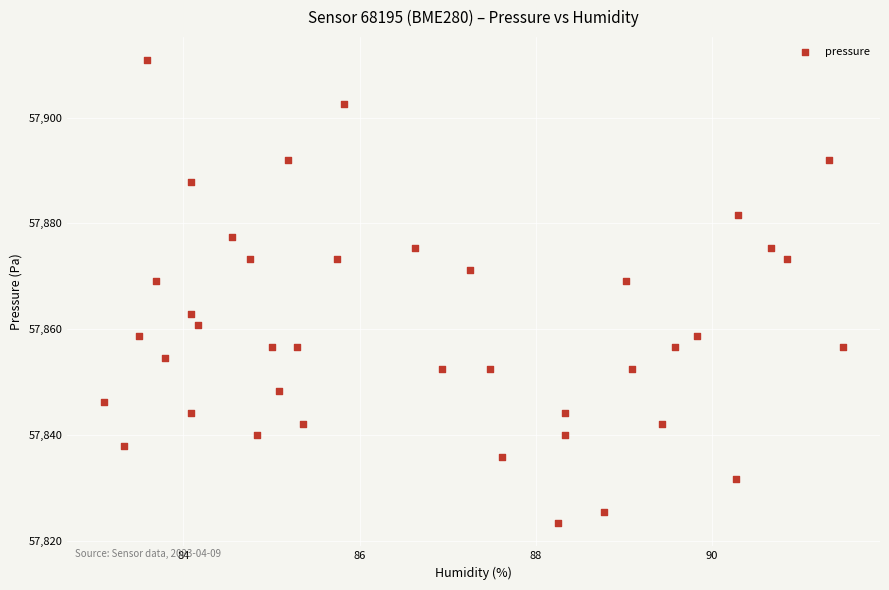

What is the range of Y values (max minus min)?

87.4